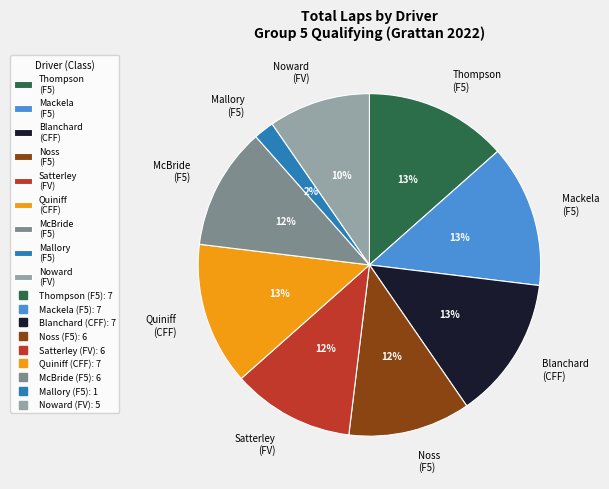

How many slices are in this pie chart?

9